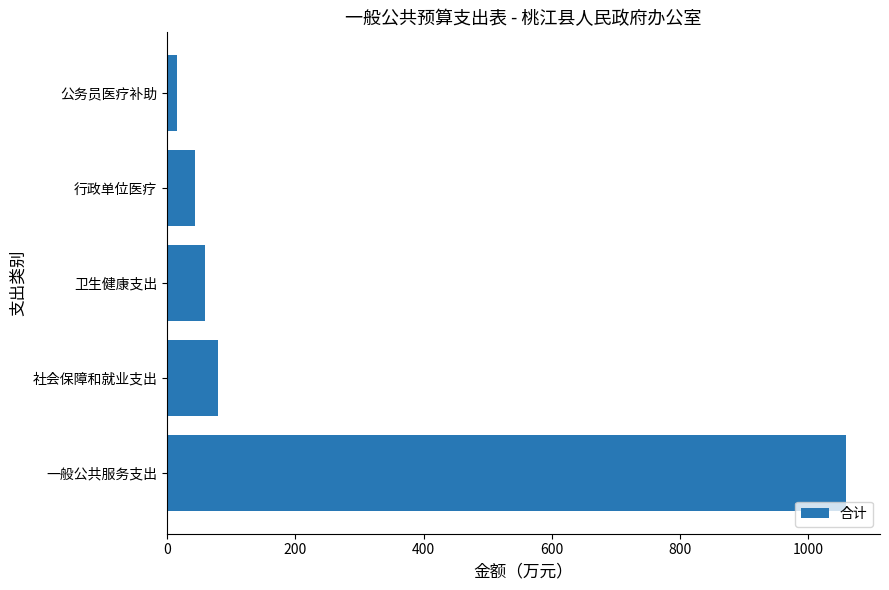

Approximately how many times larger is the value at 一般公共服务支出 compared to 社会保障和就业支出?

13.3